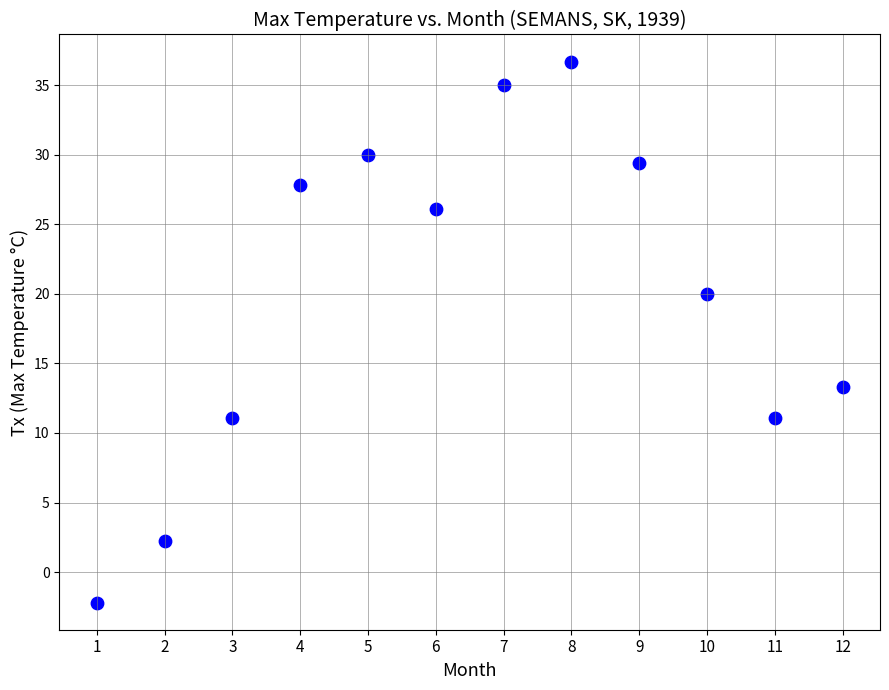

What Y value in the scatter plot is closest to 17?

20.0